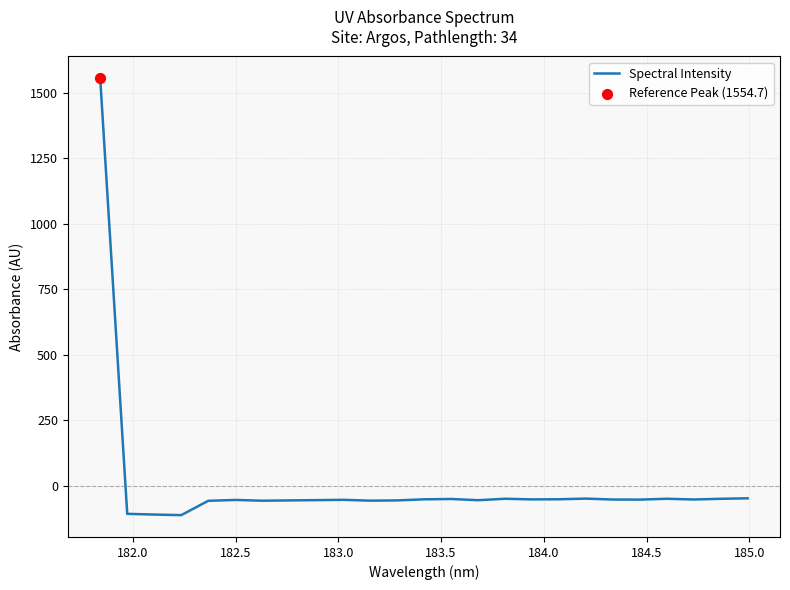

What is the difference between the maximum and minimum values?

1667.2